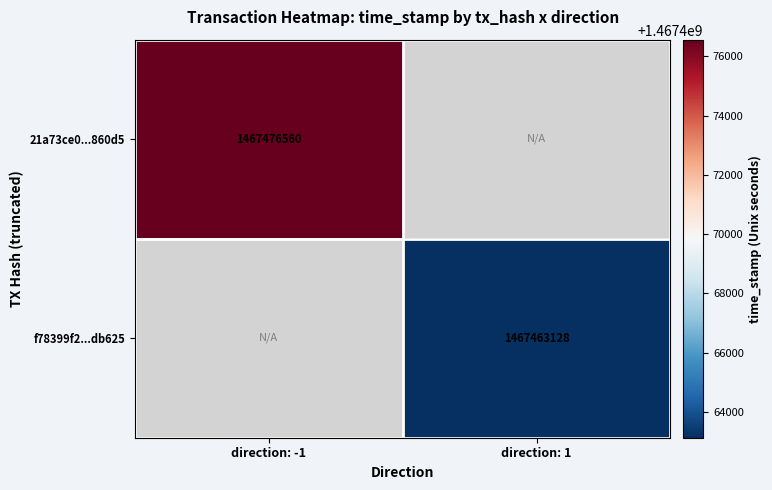

Is it true that 21a73ce0...860d5 equals 878538650 at direction: -1?

False